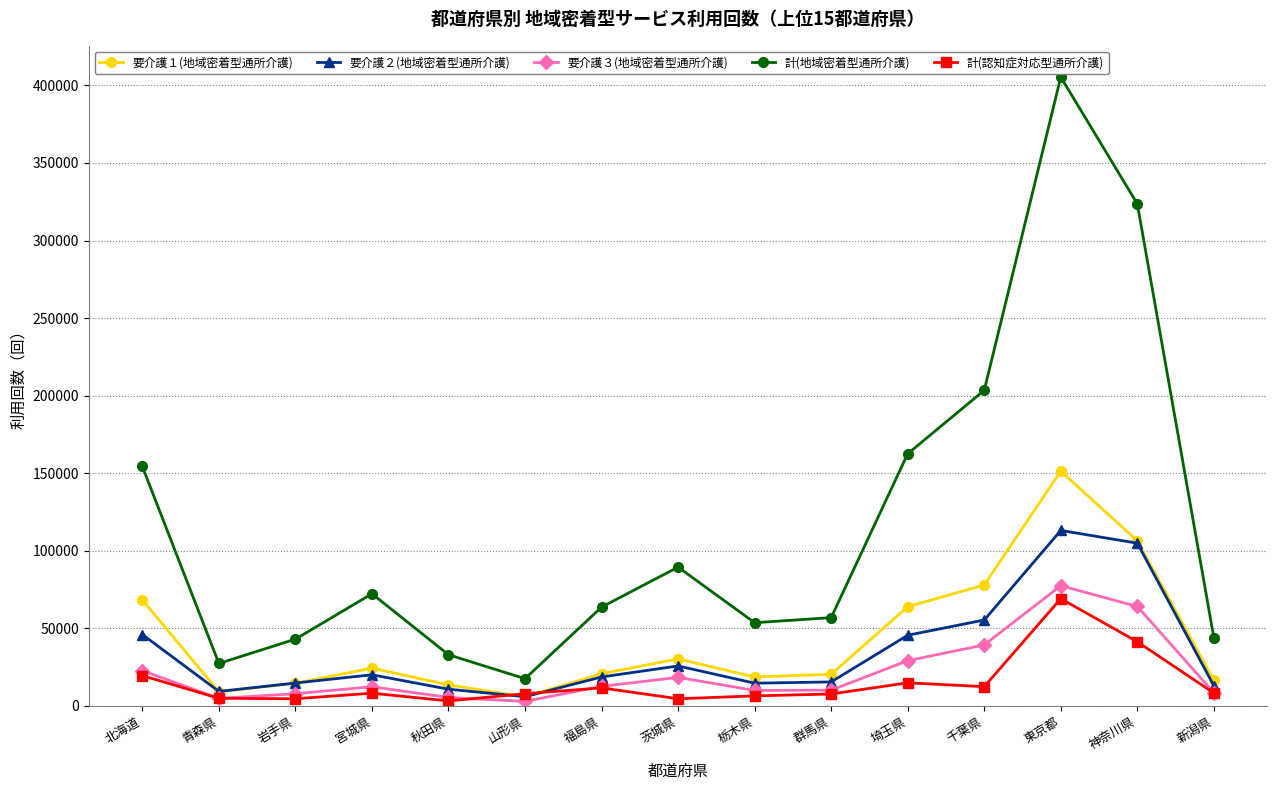

The value of 計(認知症対応型通所介護) at 新潟県 is 8291. True or false?

True